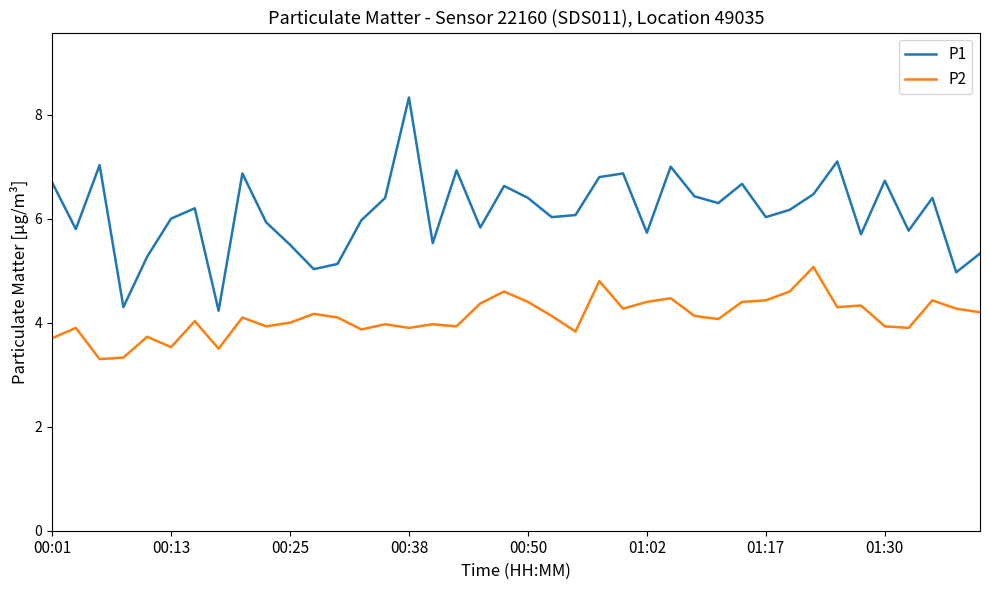

Rank the series by their maximum value, from lowest to highest.

P2, P1